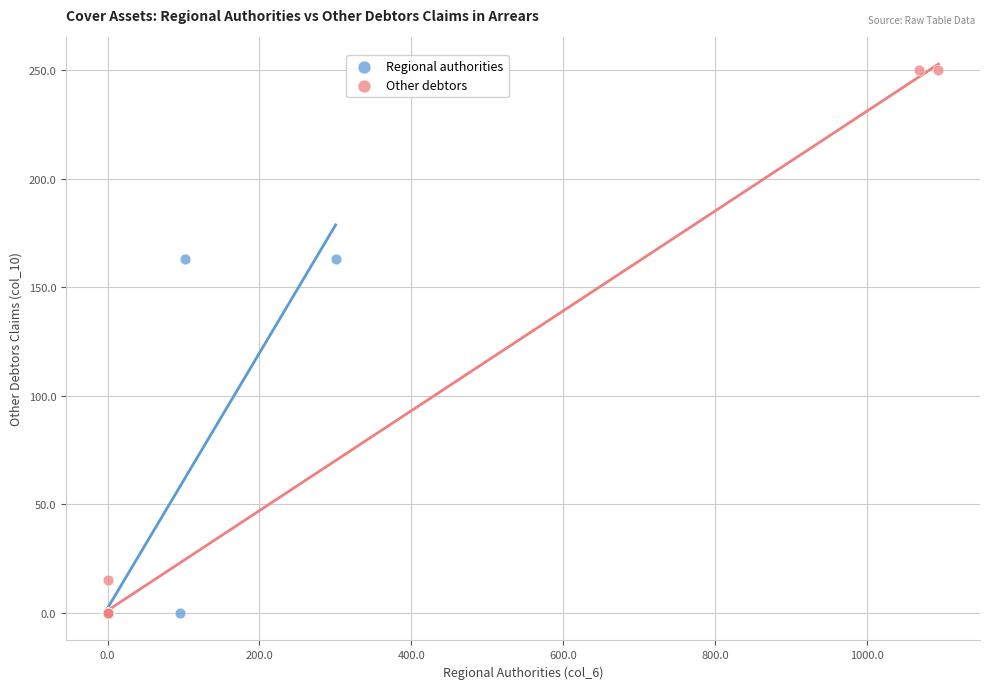

Which series has the largest Y range (max minus min)?

Other debtors